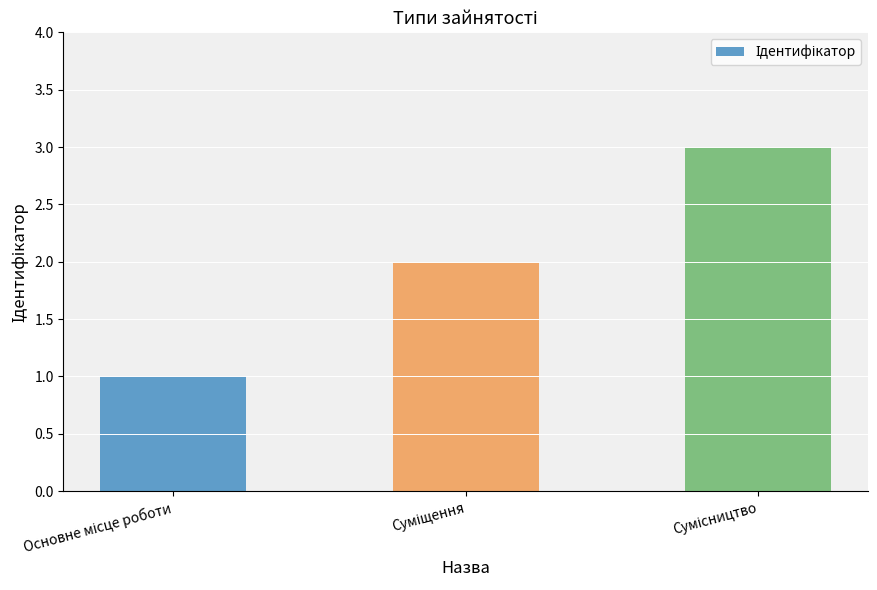

What is the difference between the maximum and minimum values?

2